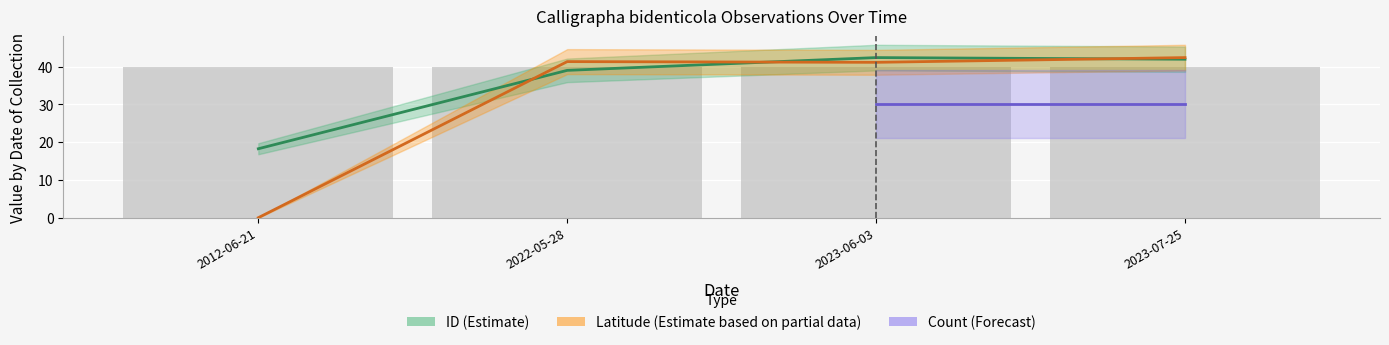

What is the difference between the maximum and minimum values in the Latitude series?

42.4